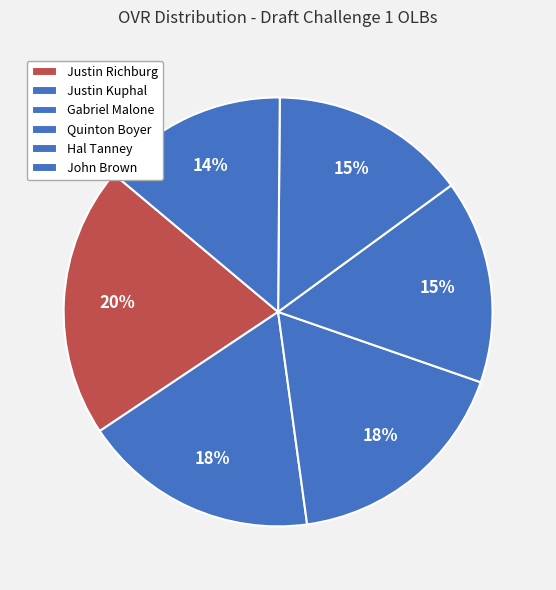

The John Brown slice represents 20% of the pie. True or false?

False